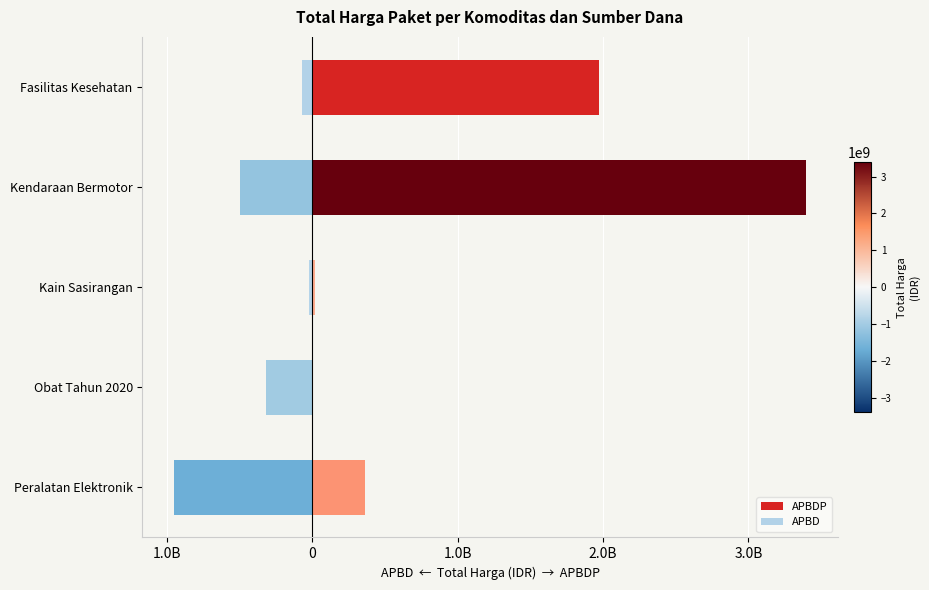

Rank the series at Kendaraan Bermotor from highest to lowest value.

APBDP, APBD